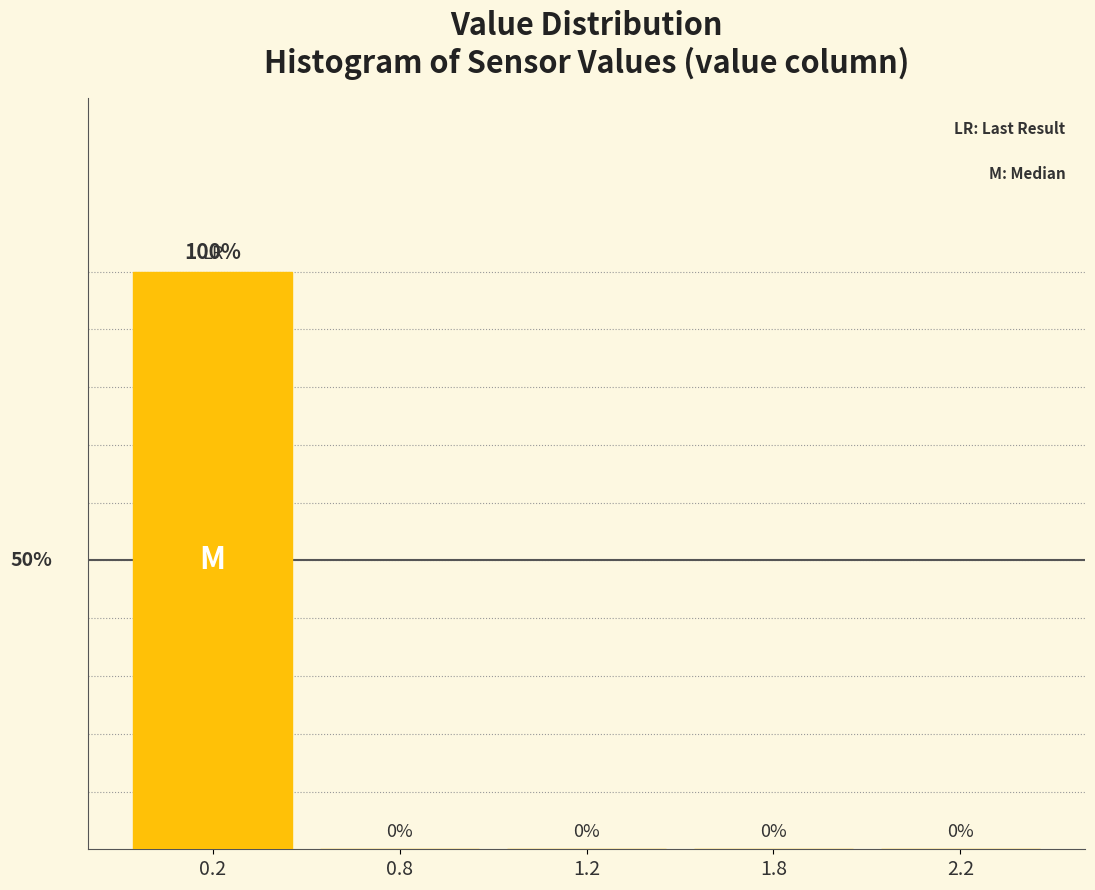

Are the bars horizontal?

No